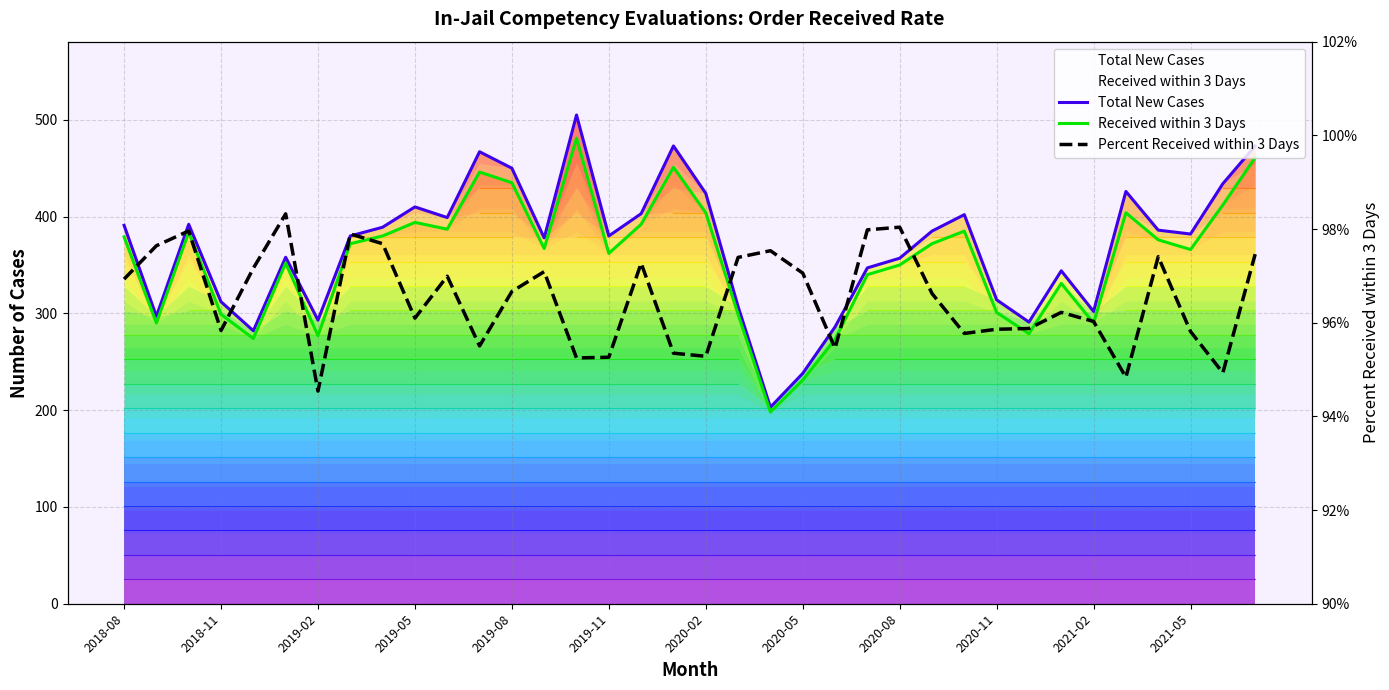

What position from the right is 34?

2